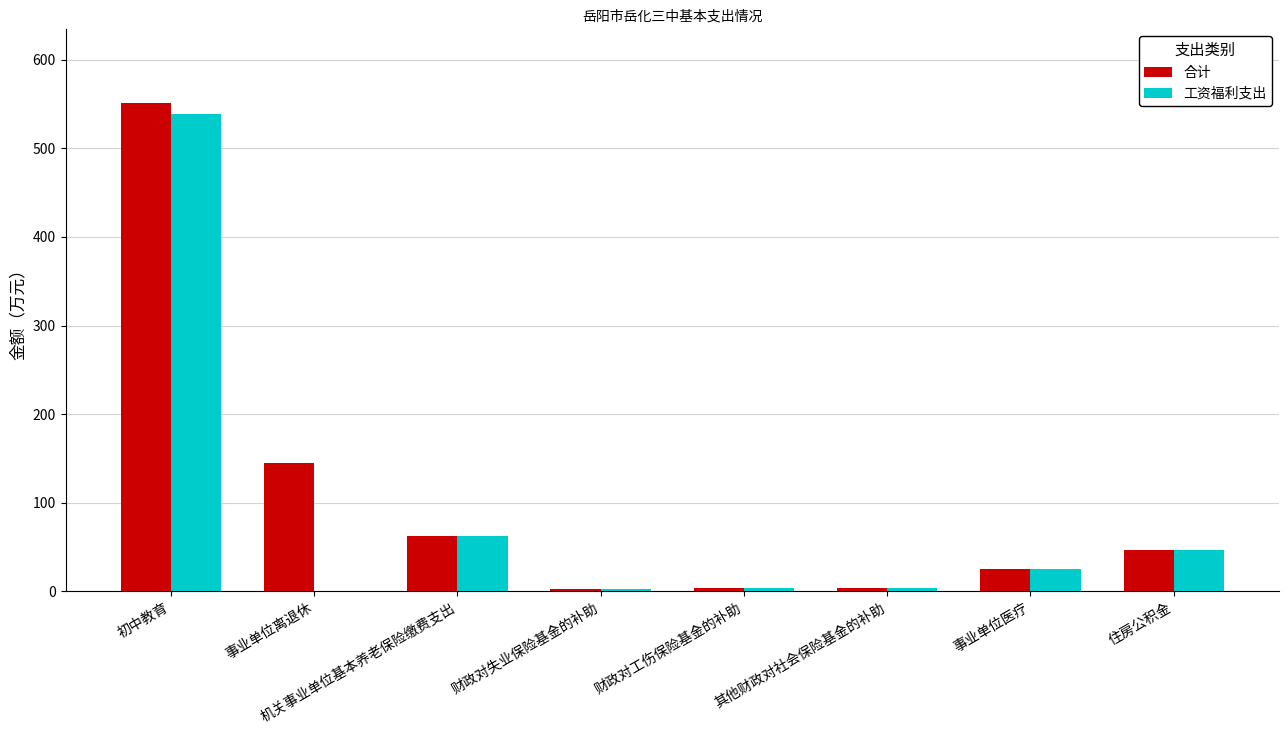

Is it true that 合计 equals 46.6 at 住房公积金?

True